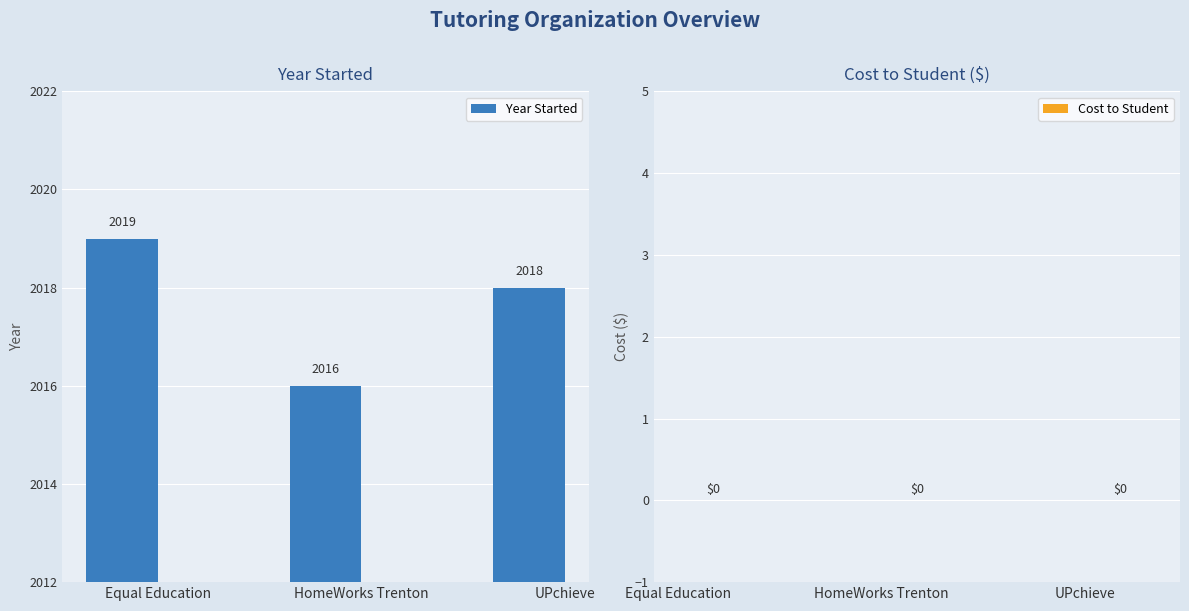

What is the ratio of the value at HomeWorks Trenton to the value at UPchieve?

1.0